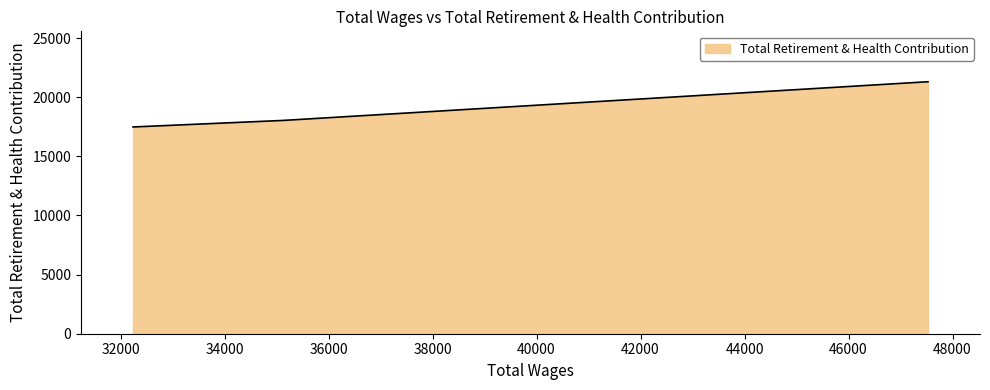

How many categories are shown in the chart?

3